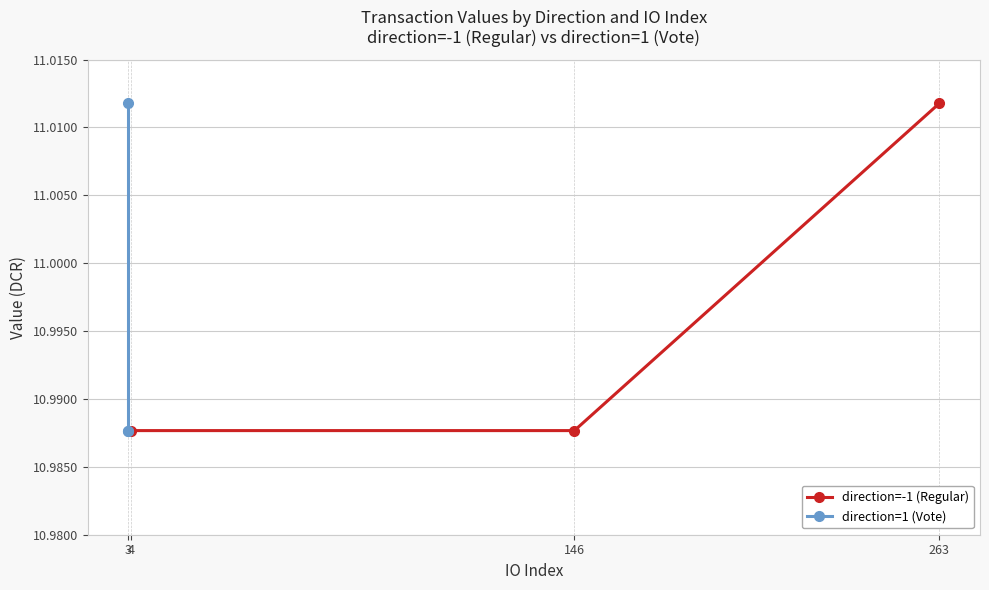

Between 146 and 4, which is larger?

146